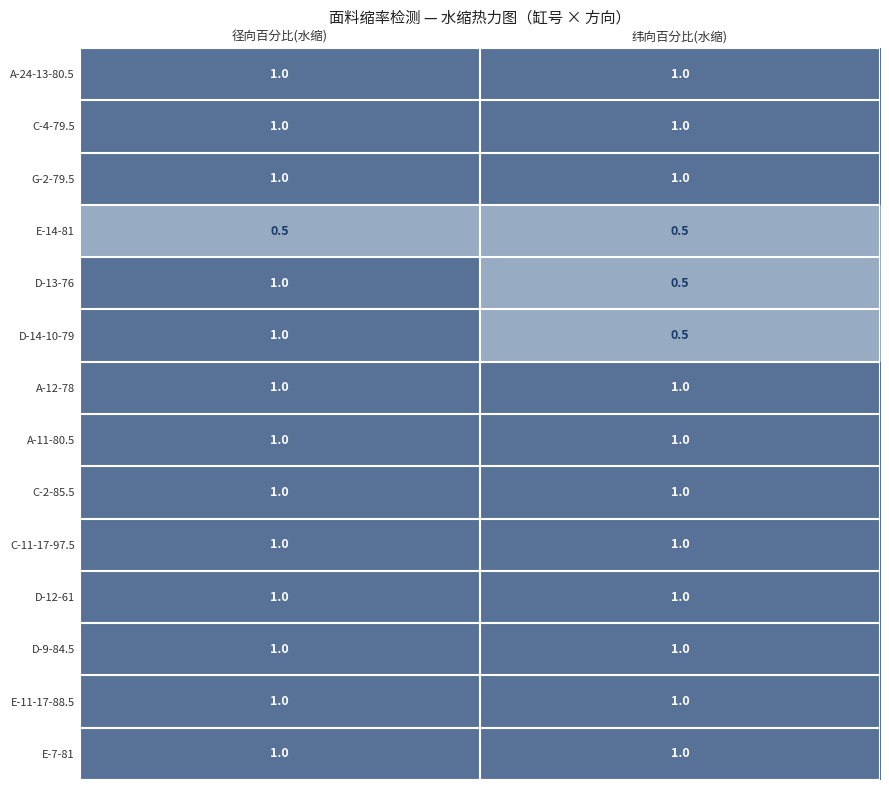

Reading left to right, list all the values displayed in this chart.

A-24-13-80.5: 1.0	1.0
C-4-79.5: 1.0	1.0
G-2-79.5: 1.0	1.0
E-14-81: 0.5	0.5
D-13-76: 1.0	0.5
D-14-10-79: 1.0	0.5
A-12-78: 1.0	1.0
A-11-80.5: 1.0	1.0
C-2-85.5: 1.0	1.0
C-11-17-97.5: 1.0	1.0
D-12-61: 1.0	1.0
D-9-84.5: 1.0	1.0
E-11-17-88.5: 1.0	1.0
E-7-81: 1.0	1.0